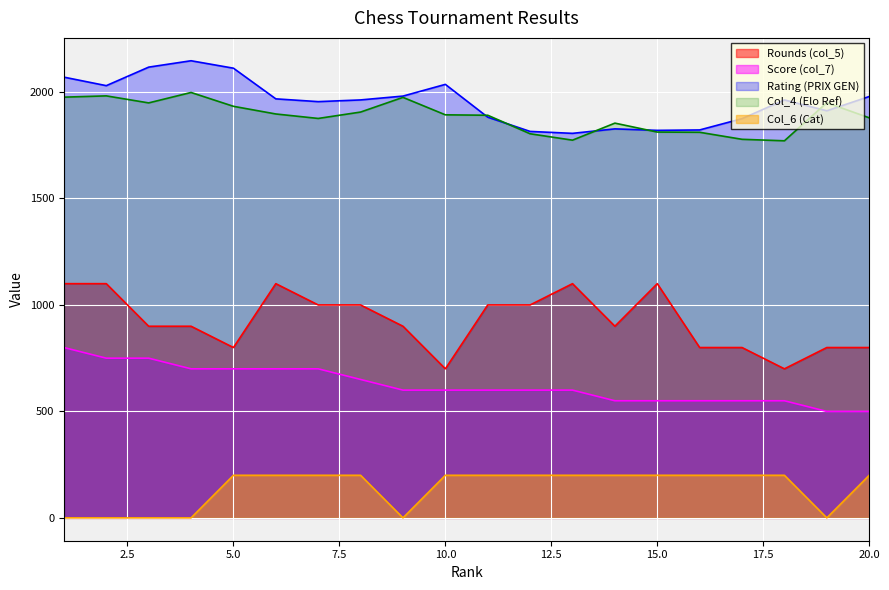

True or false: Score (col_7) has a value of 1113 at 8.

False